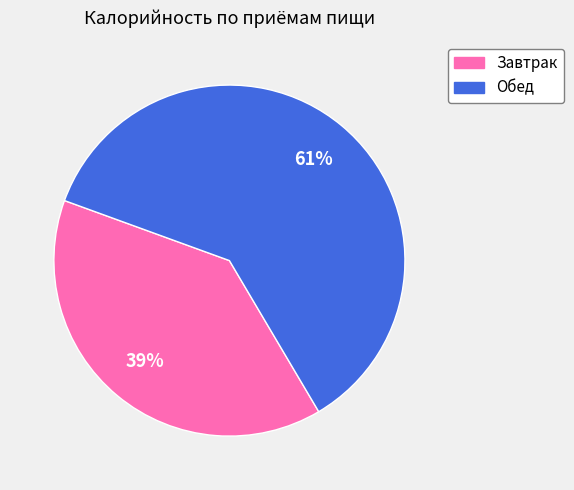

Count the number of slices in the pie.

2